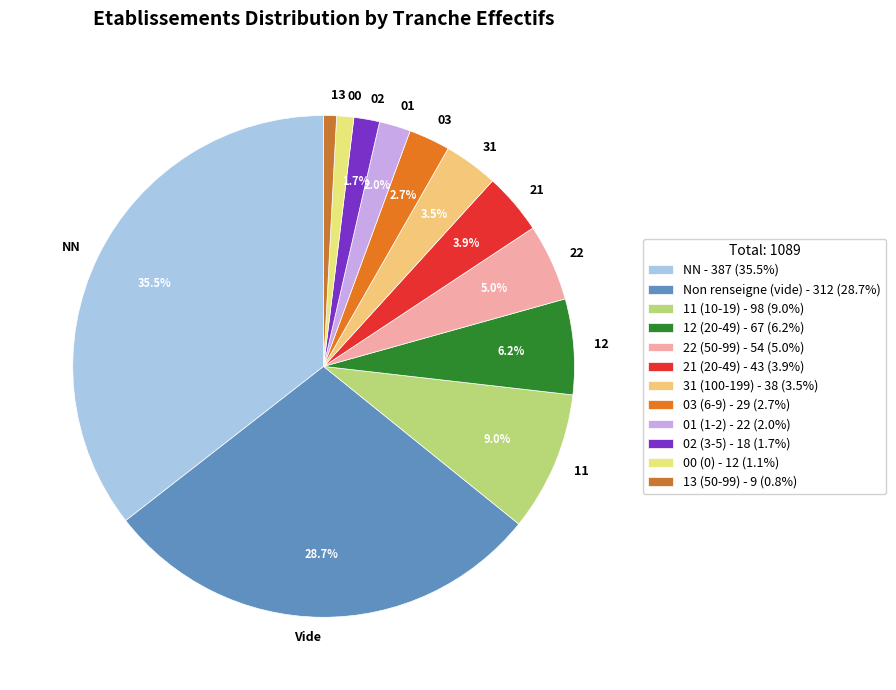

Is the sum of Vide and 01 greater than half?

No